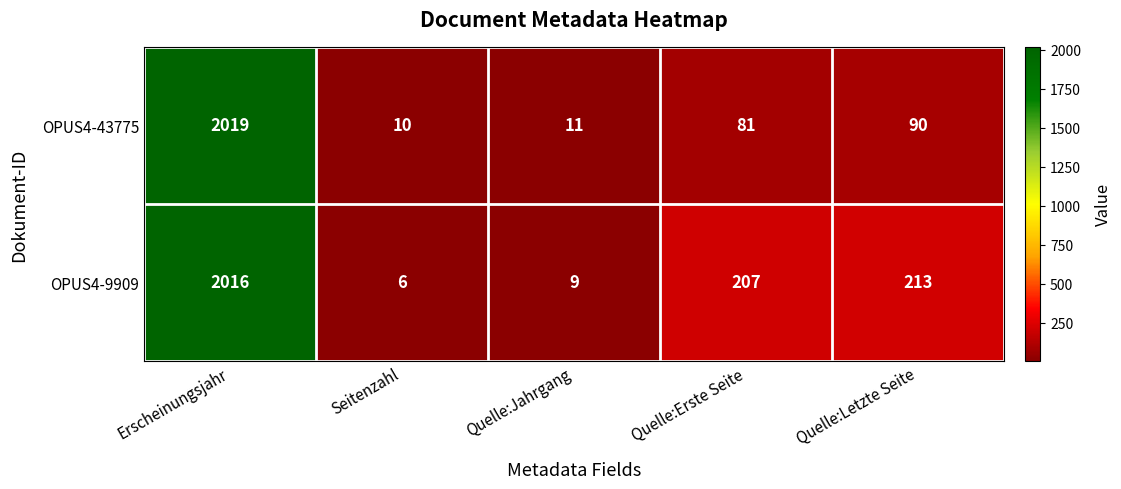

True or false: OPUS4-43775 has a value of 10 at Seitenzahl.

True